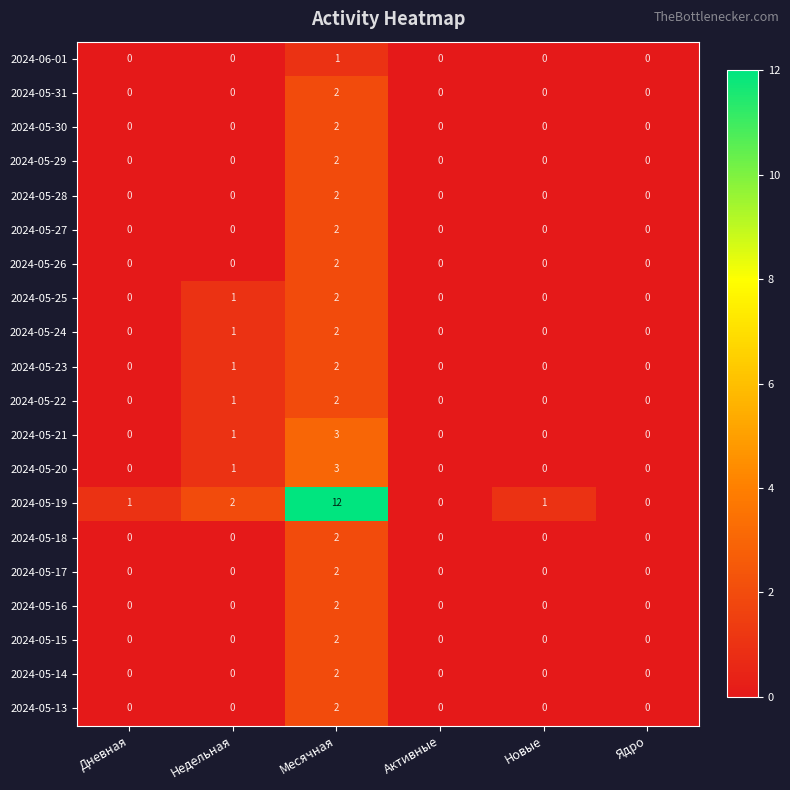

Count the 2024-05-21 values in the range 0 to 1.

5